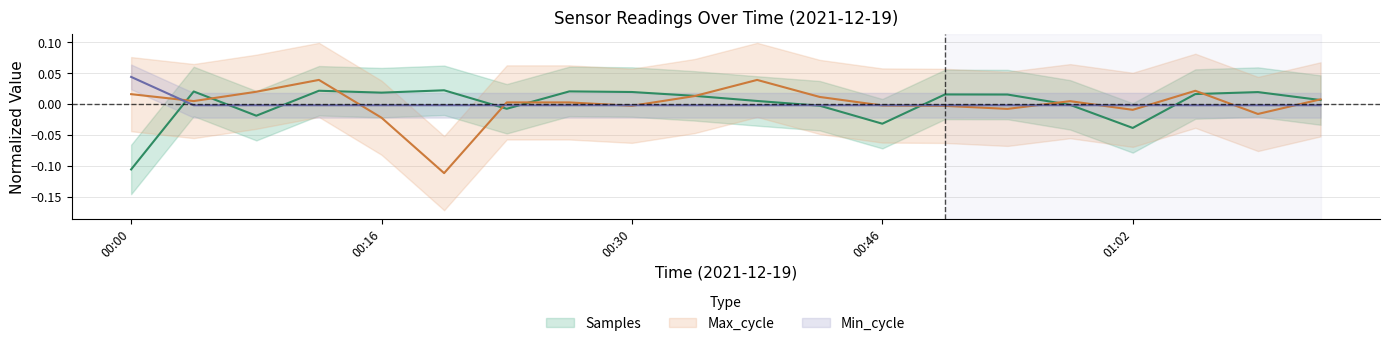

What is the minimum value shown in the chart?

-0.1